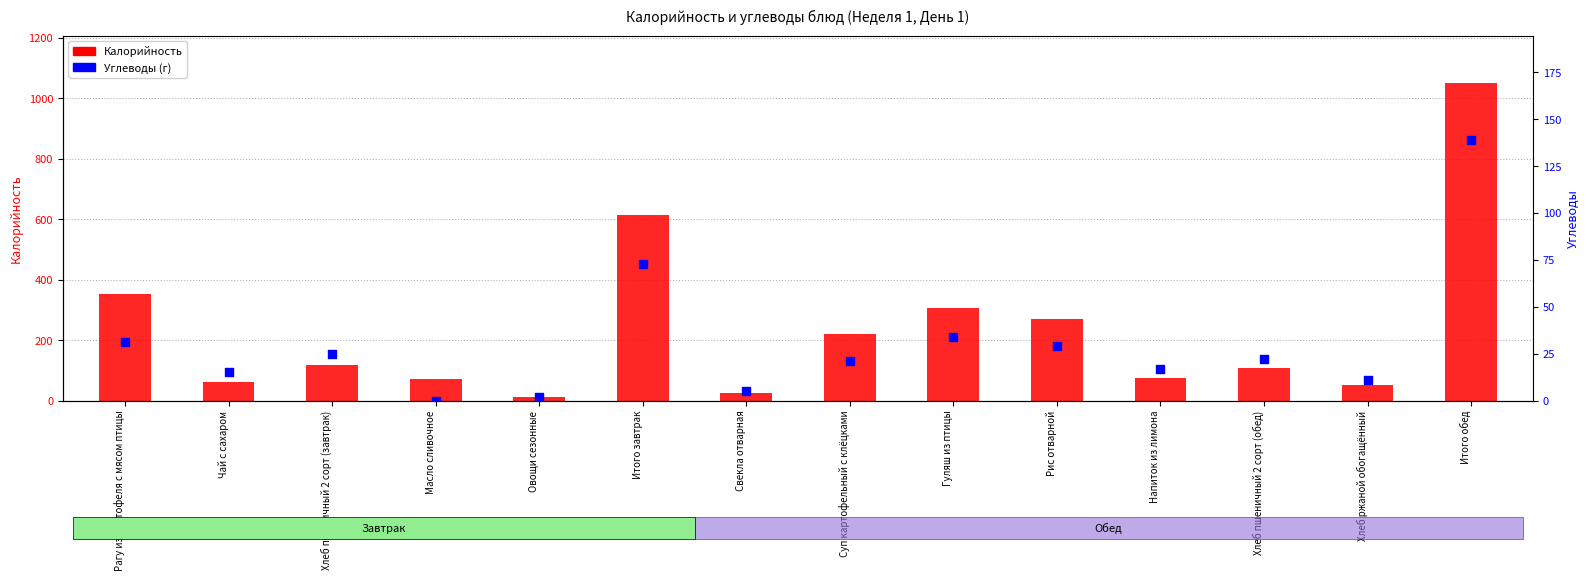

At how many categories does at least one series exceed 56?

11